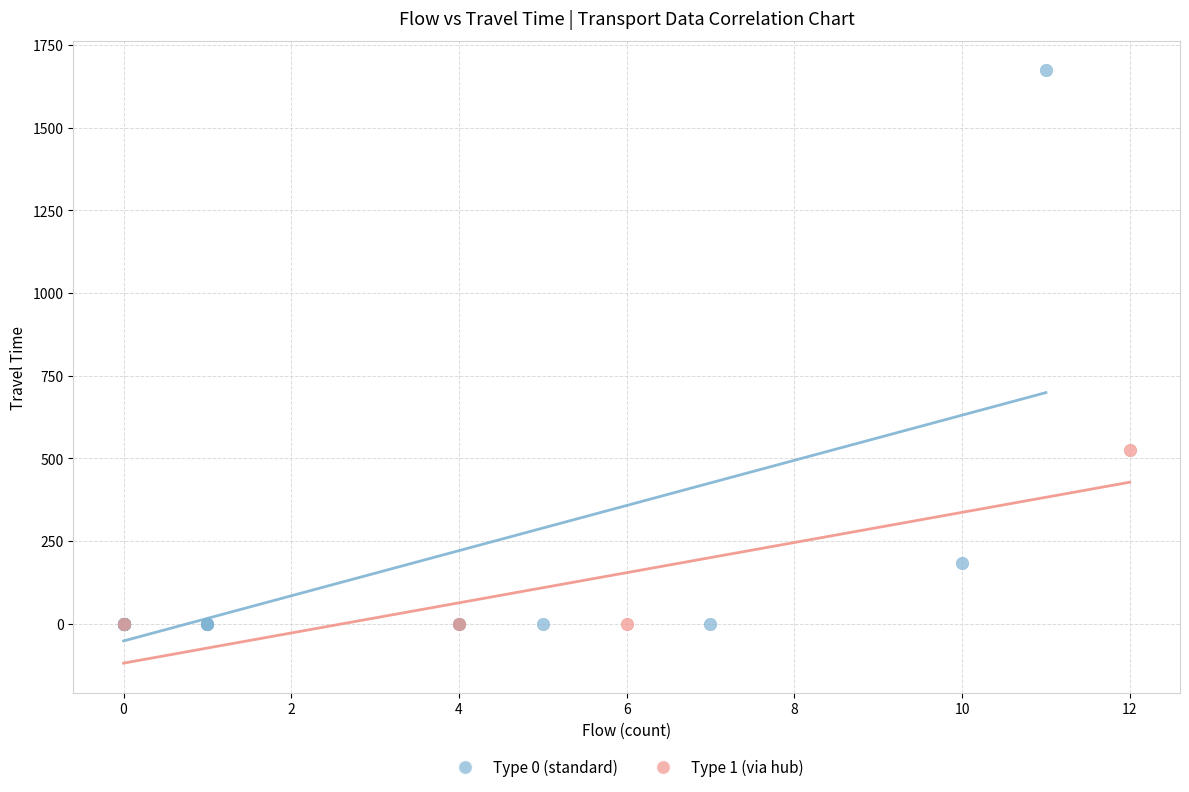

Which series reaches the maximum Y coordinate?

Type 0 (standard)